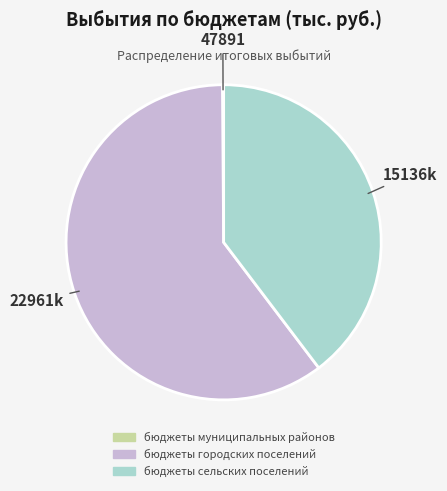

Is there a majority slice in this chart?

Yes